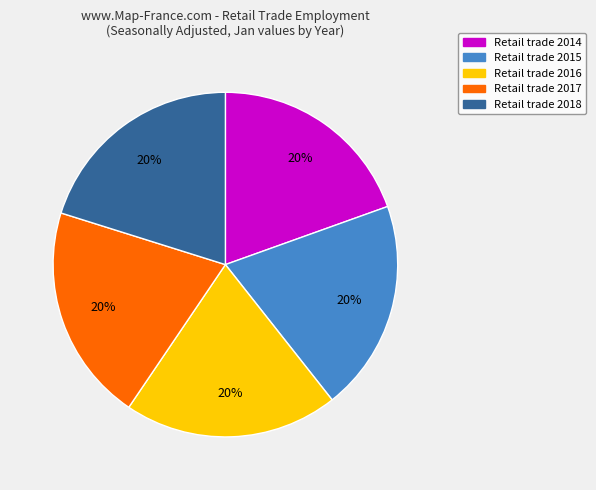

Is there any slice that represents more than half of the pie?

No